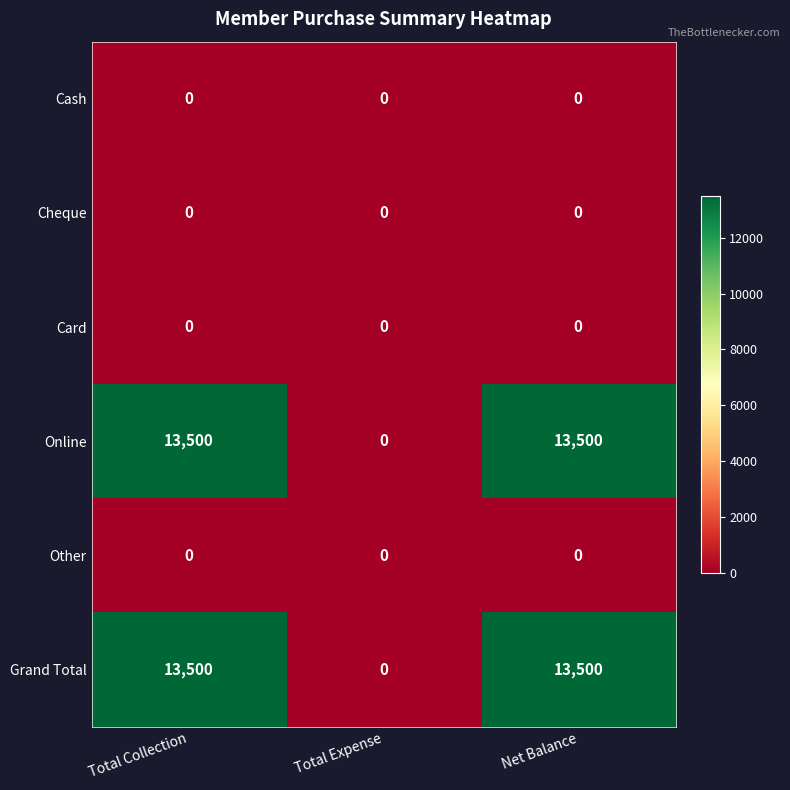

What is the greatest value displayed?

13500